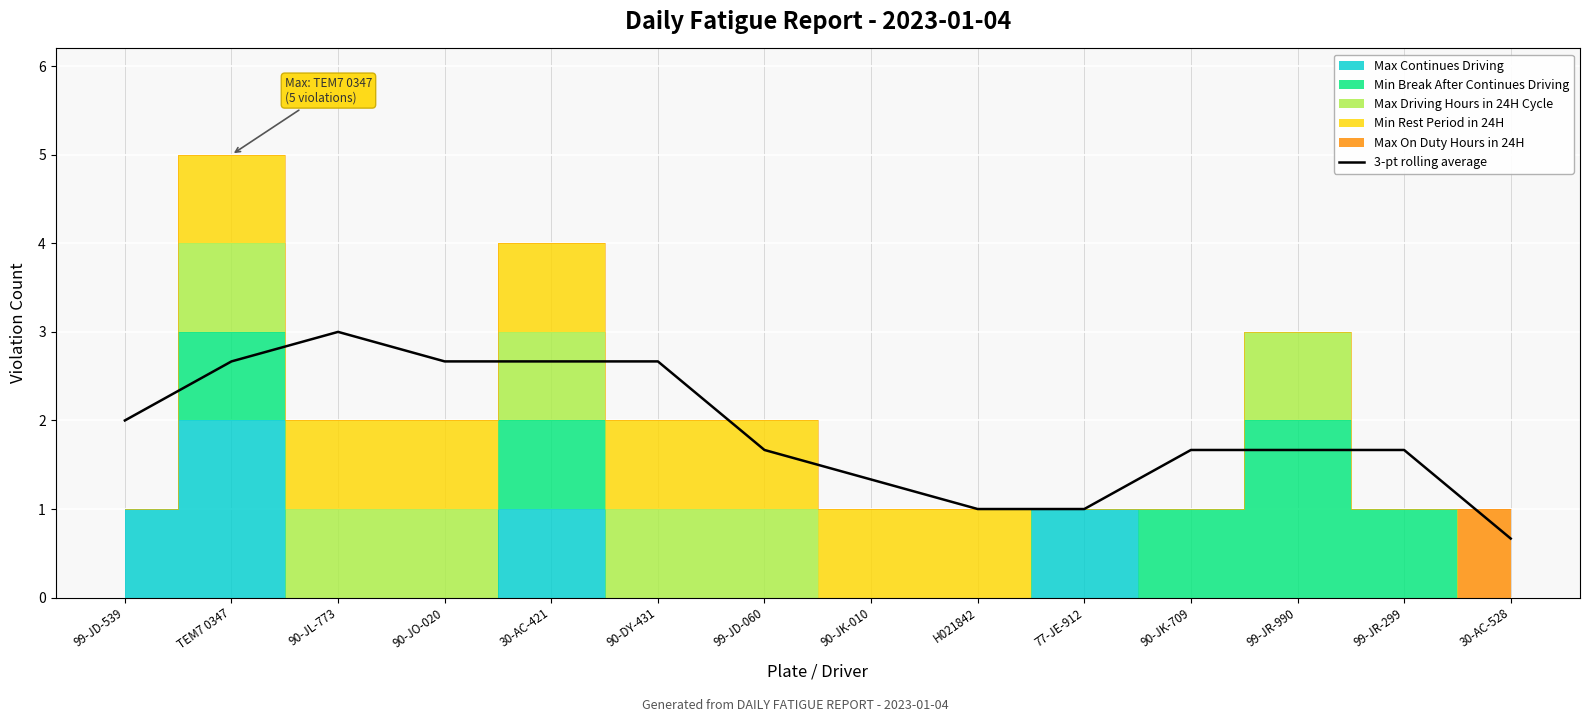

What is the maximum value for 3-pt rolling average?

3.0